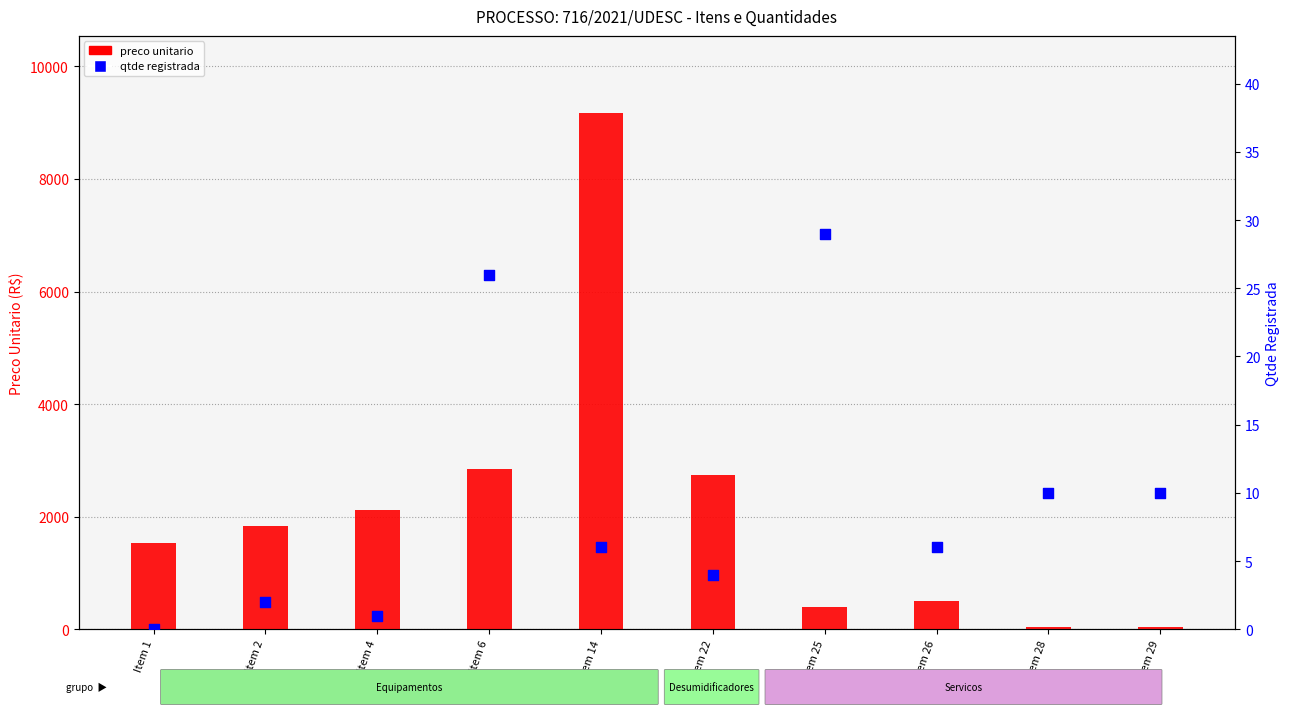

Which series has the widest spread of Y values?

preco unitario